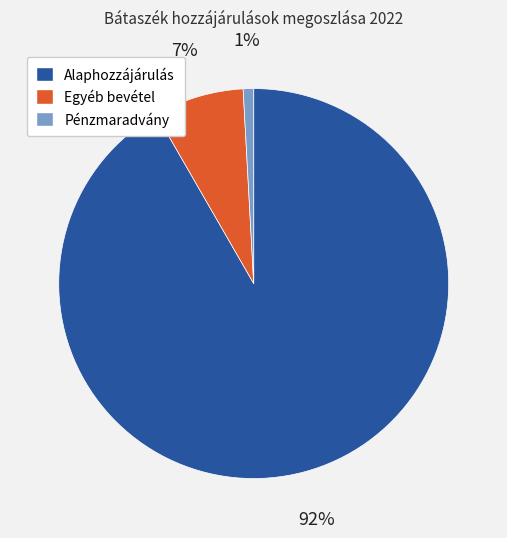

The Pénzmaradvány slice represents 11% of the pie. True or false?

False